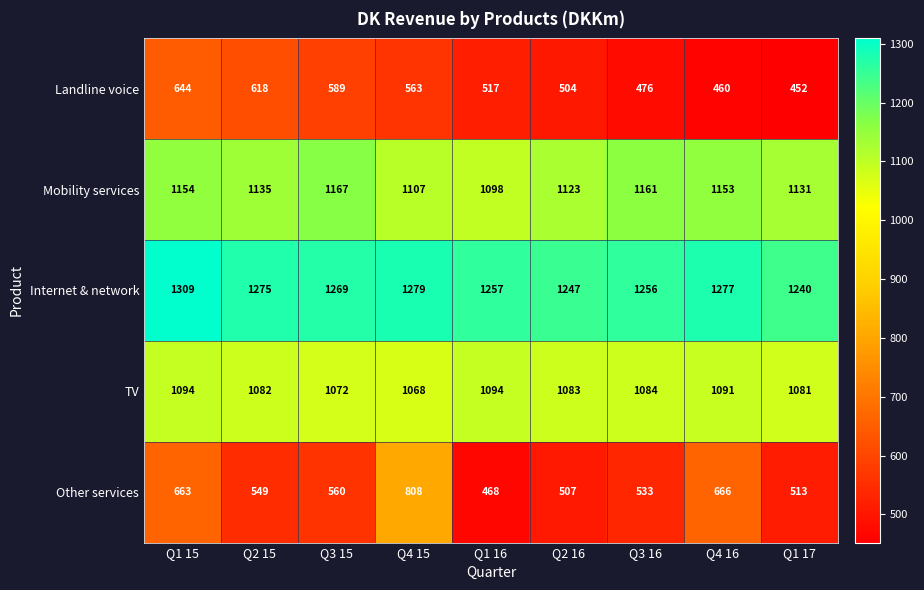

How many values in the Other services series are below 549?

4